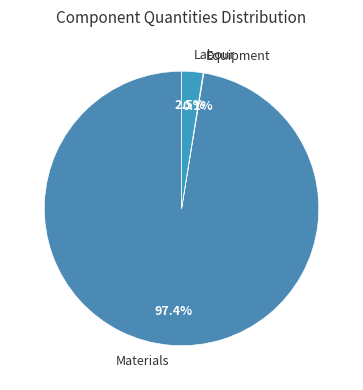

How much of the chart is everything except Labour?

97.5%